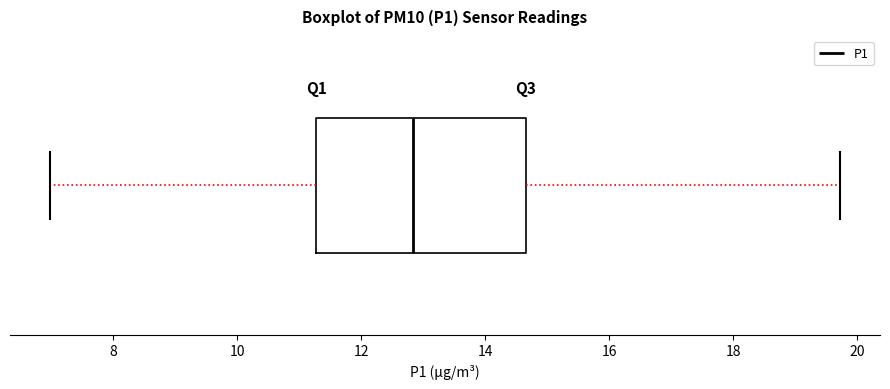

Read this box plot against the x-axis: the position of the median line, the range covered by the box, and the ends of both whiskers. The values are not printed on the chart, so give them approximately, as read against the axis.

median 12.8, box 11.2 to 14.6, whiskers 7.0 to 19.8